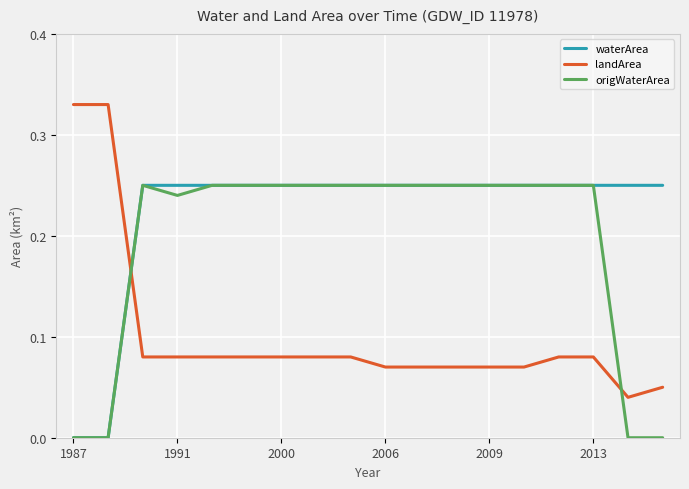

Which series has the largest total across all categories?

waterArea